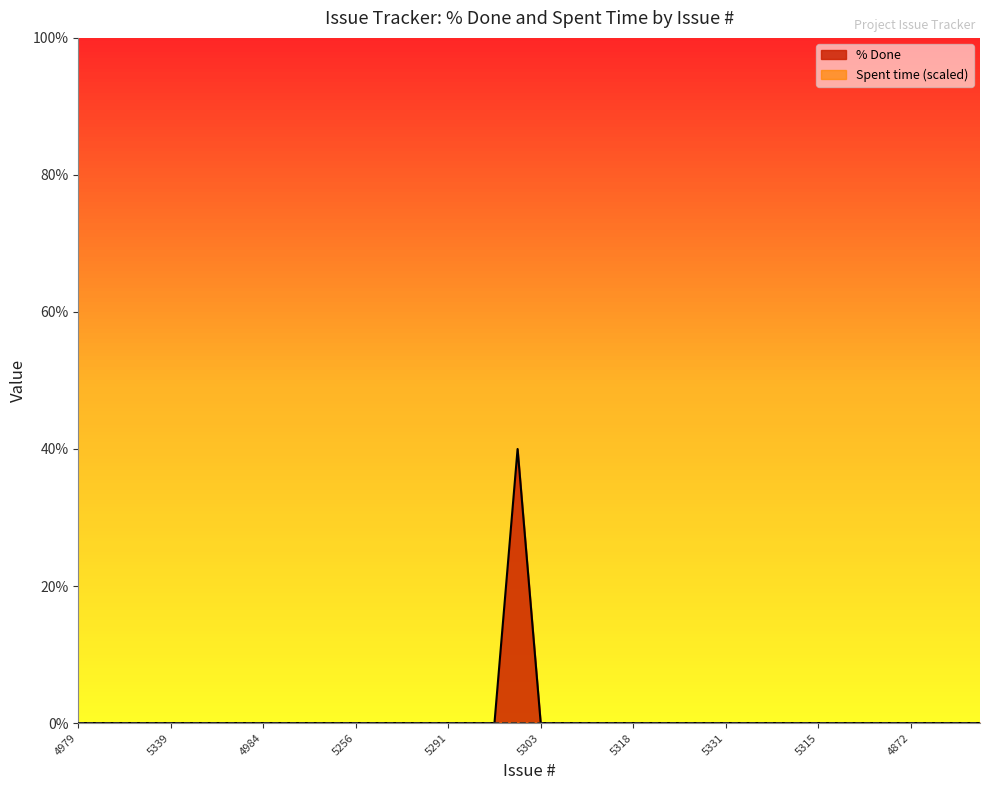

At which category does the chart reach its peak across all series?

5327